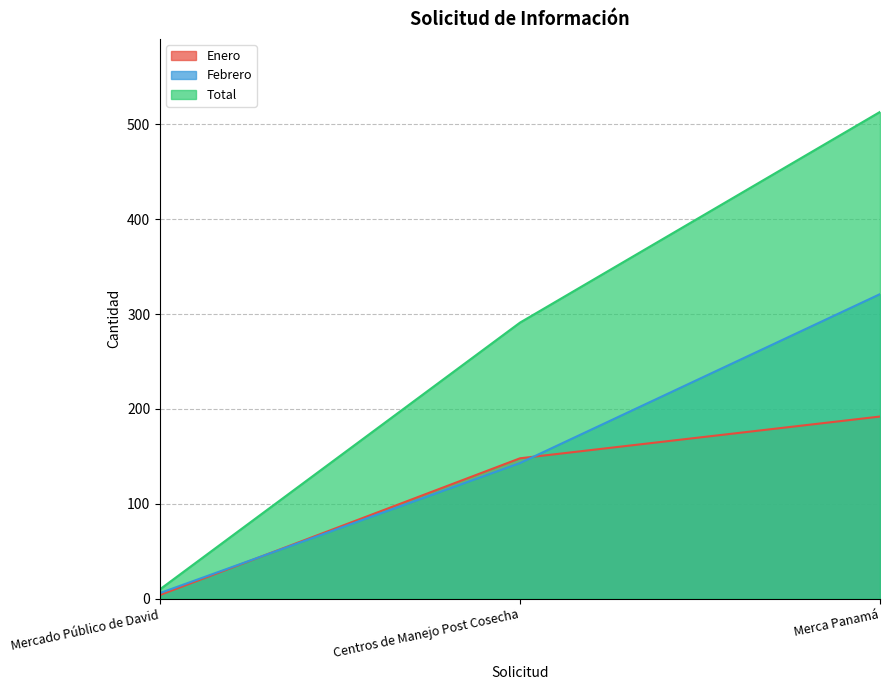

Does the chart display data point markers on the line(s)?

No